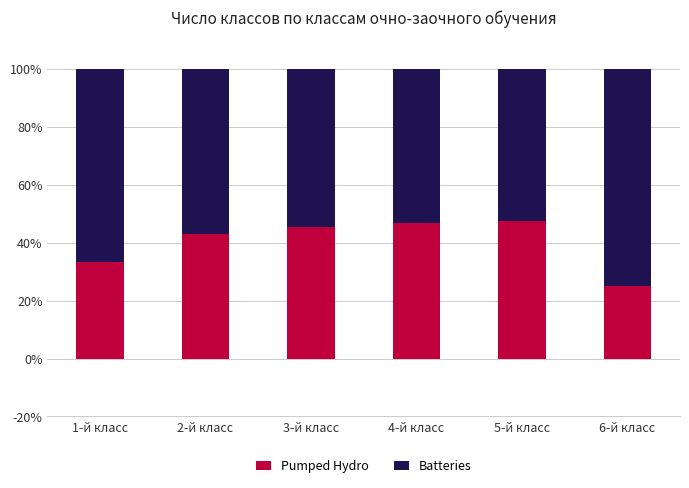

What is the difference between the Pumped Hydro values at 2-й класс and 4-й класс?

3.8